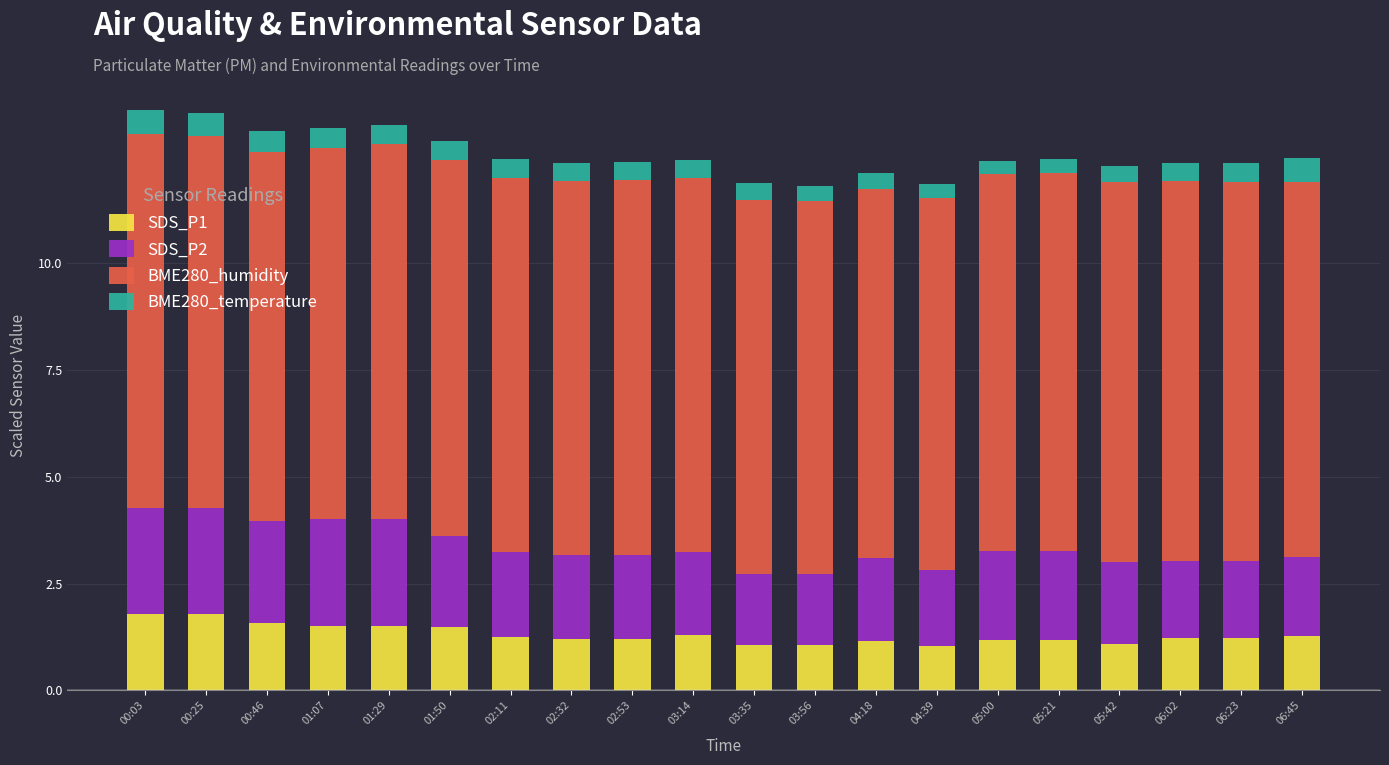

Is it true that SDS_P1 equals 2.0 at 02:53?

False